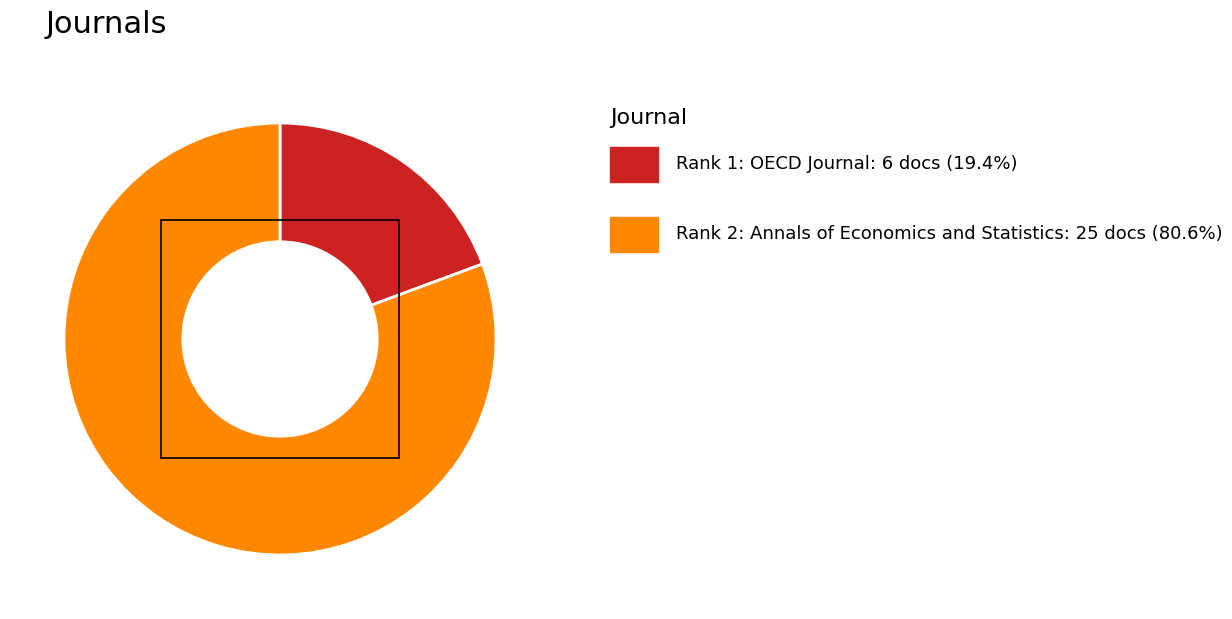

Is there a majority slice in this chart?

Yes